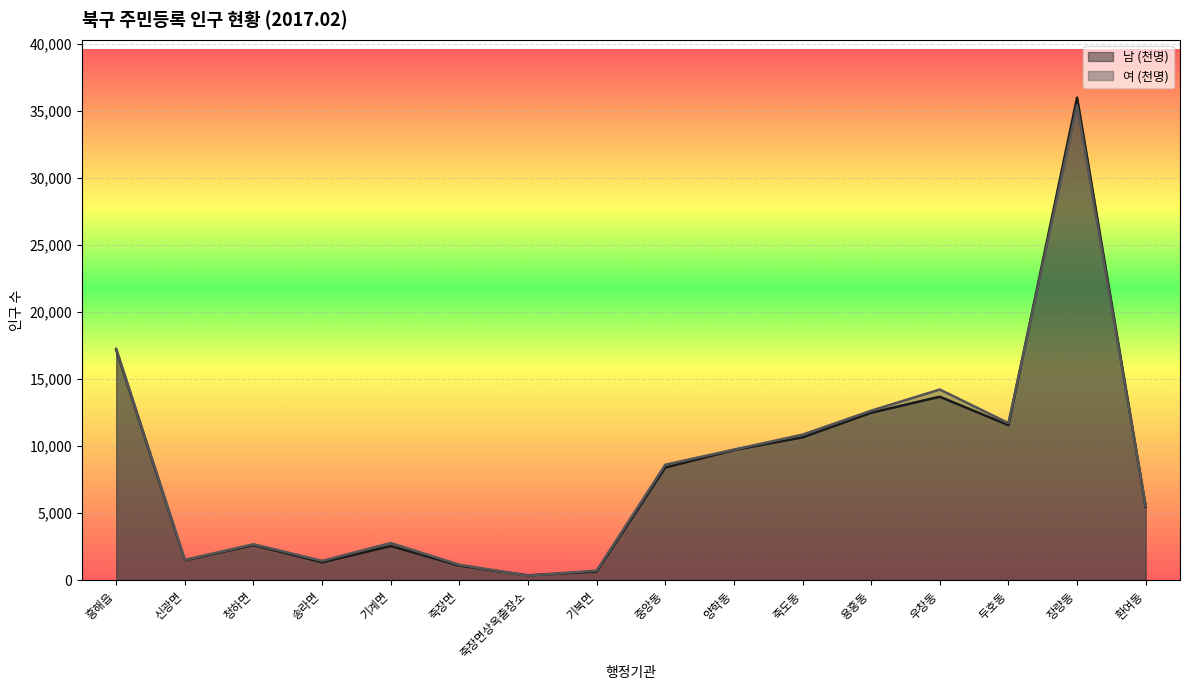

Reading right to left, transcribe all the data shown in this chart.

남 (천명): 5462	36009	11563	13681	12489	10651	9705	8396	641	347	1077	2542	1325	2611	1477	17175
여 (천명): 5539	35432	11714	14220	12638	10849	9735	8606	704	326	1137	2761	1429	2670	1500	17256